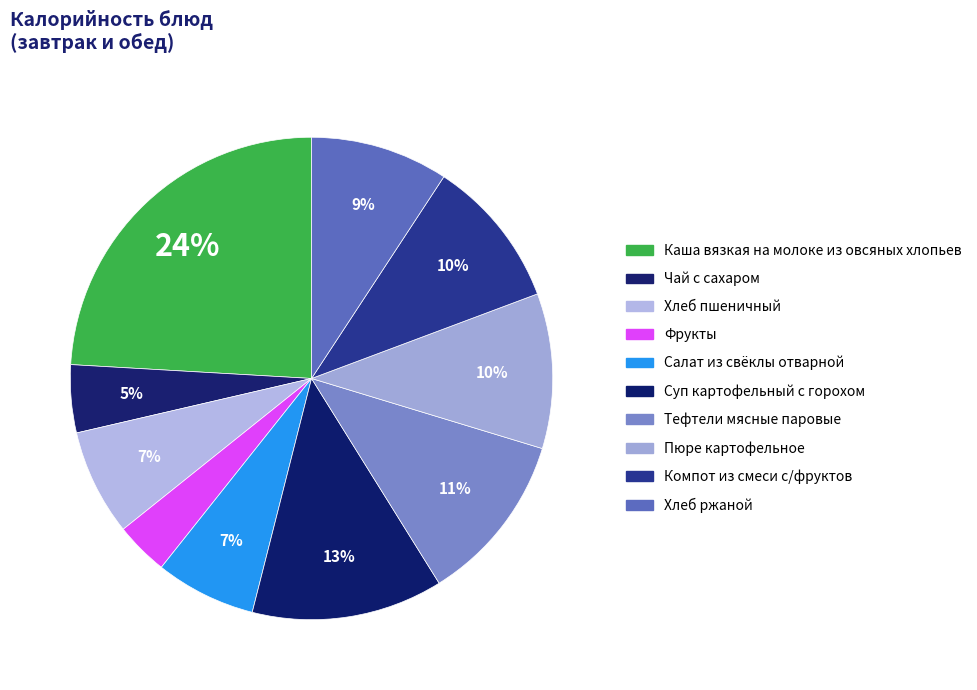

Approximately how many times larger is the value at Пюре картофельное compared to Тефтели мясные паровые?

0.9